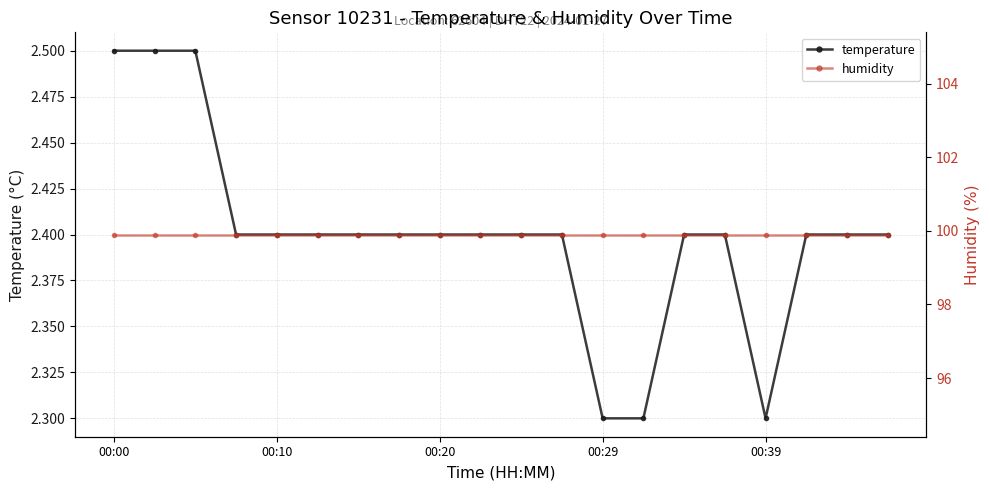

True or false: temperature has more than 2 interior local peaks.

False